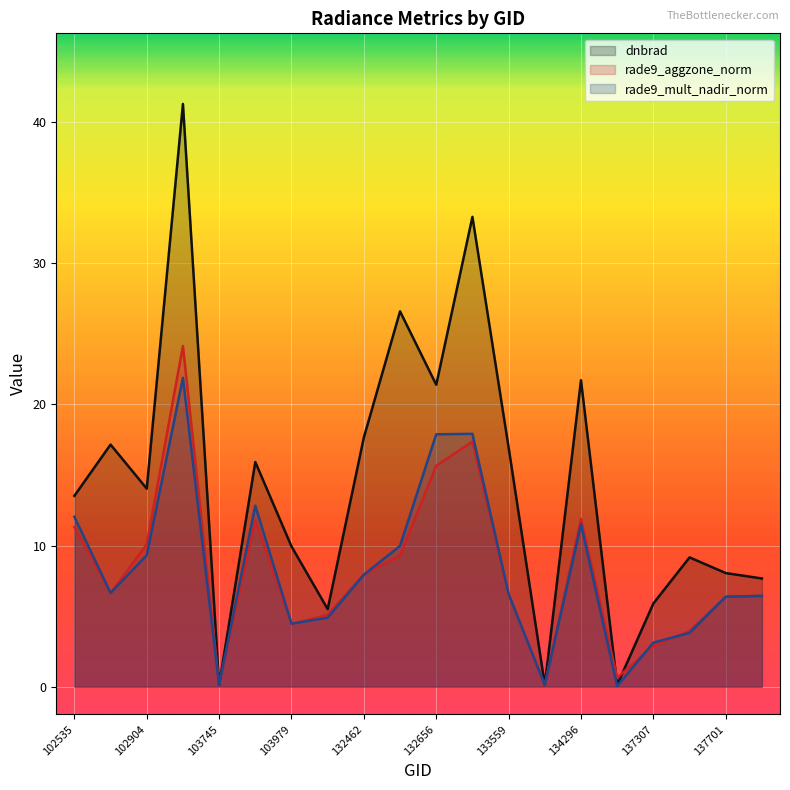

What is the greatest value displayed?

41.3